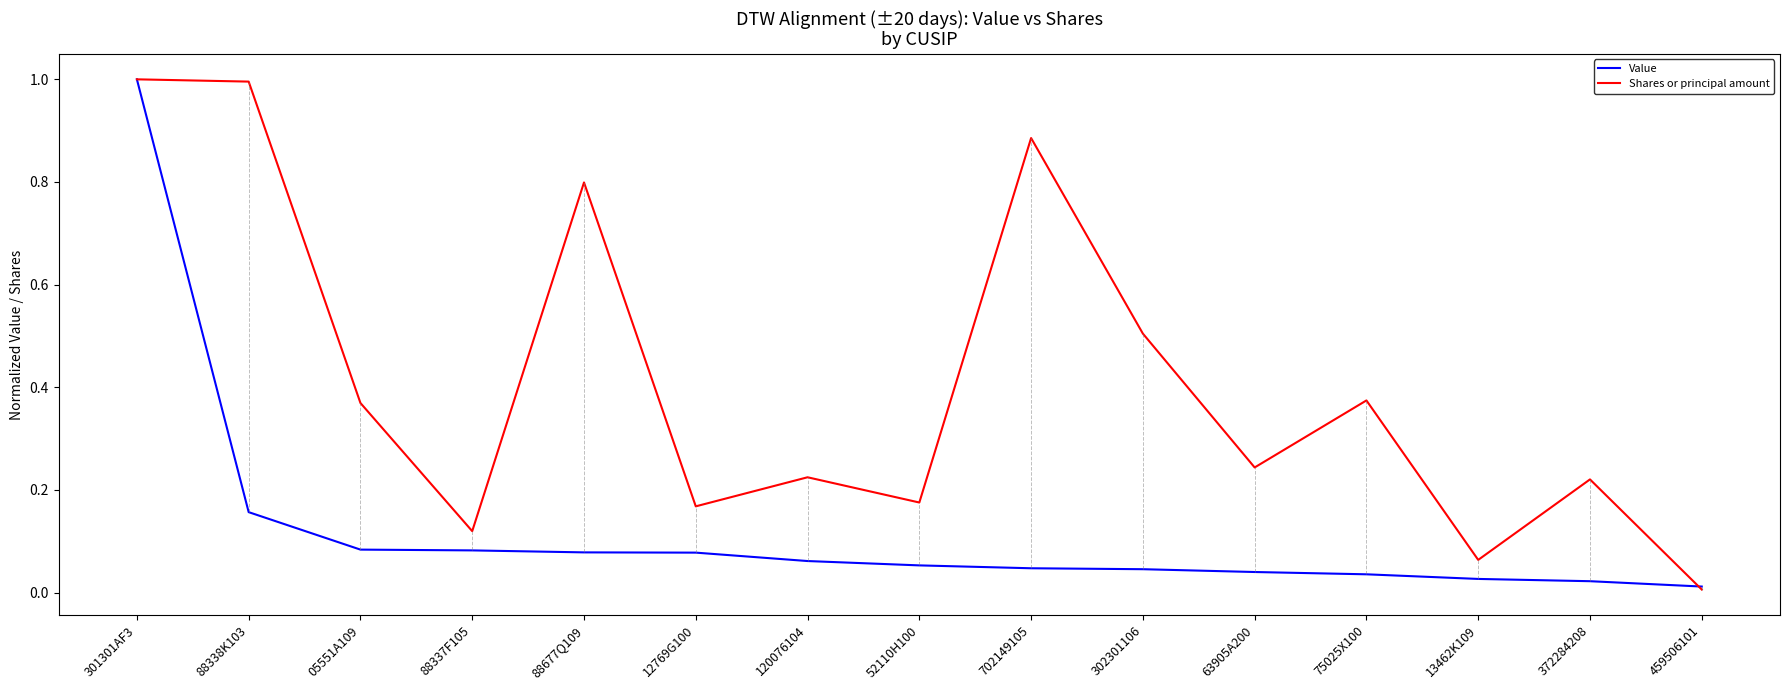

Rank the series at 05551A109 from highest to lowest value.

Shares or principal amount, Value